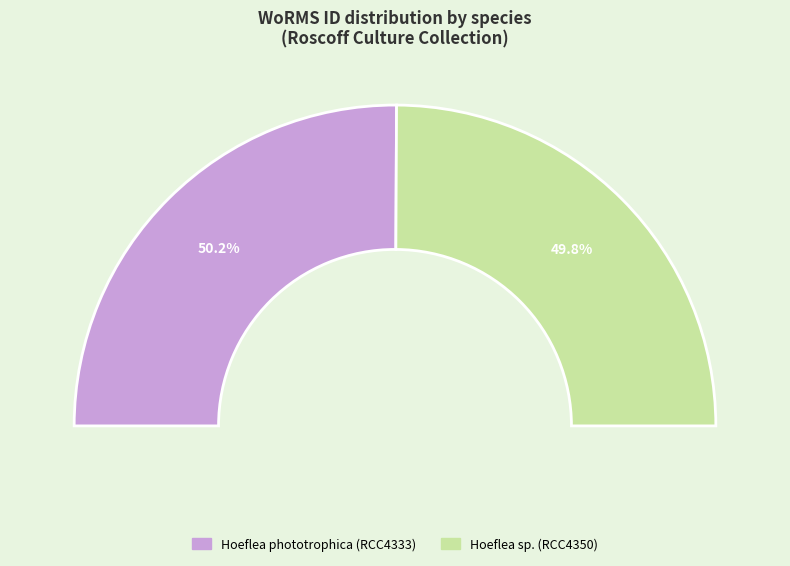

Combined, what portion of the pie is Hoeflea phototrophica (RCC4333) and Hoeflea sp. (RCC4350)?

100.0%